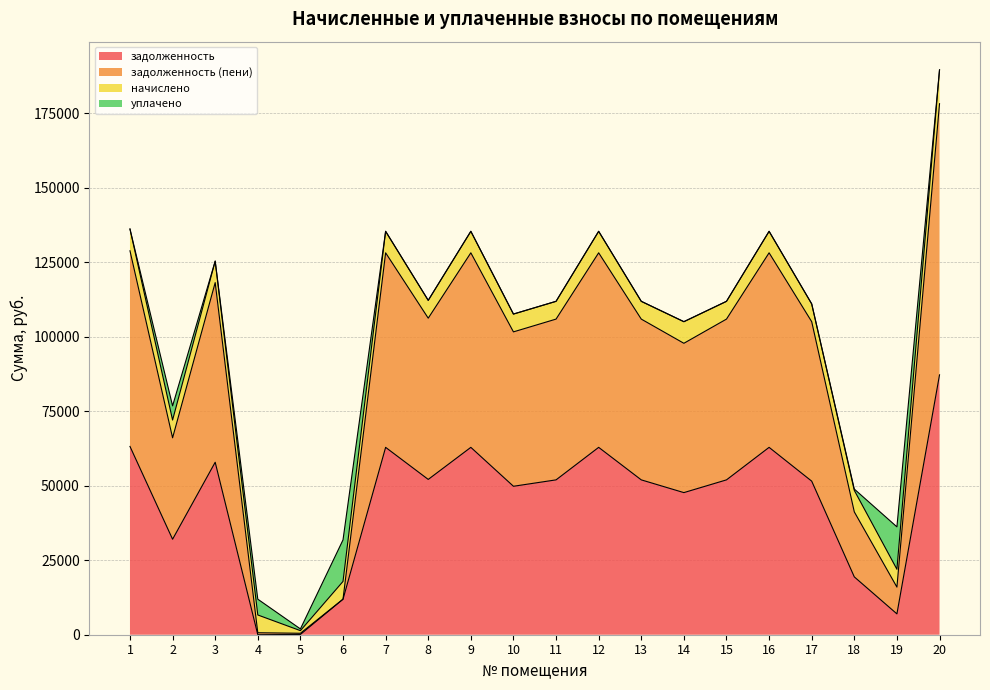

What is the total value across all series at 19?

36193.8